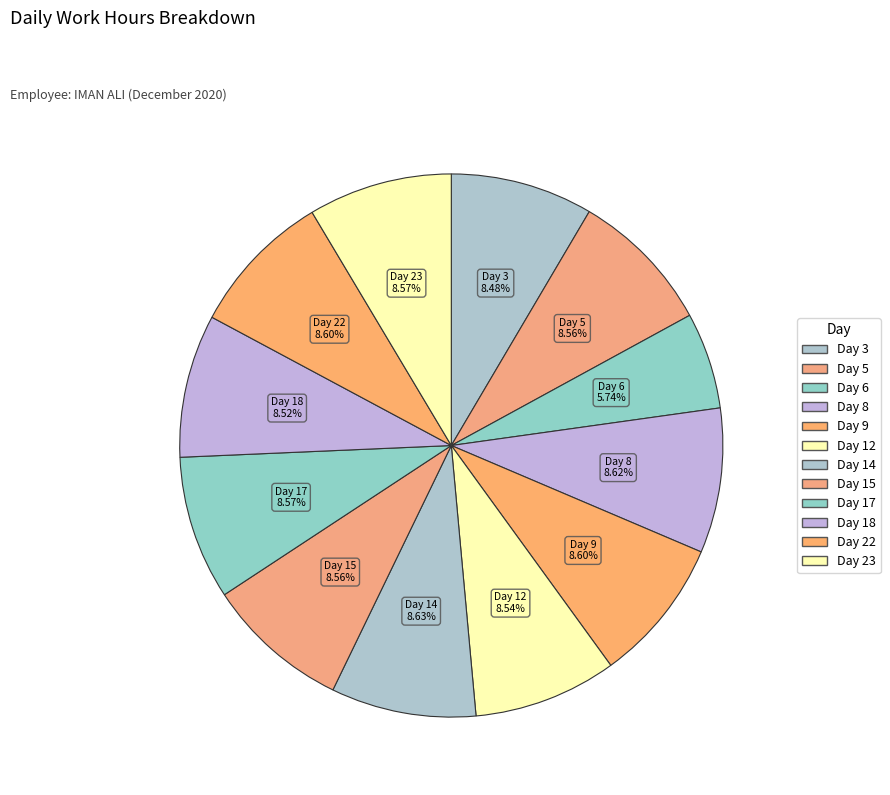

What percentage is the Day 12 slice, to the nearest percent?

9%